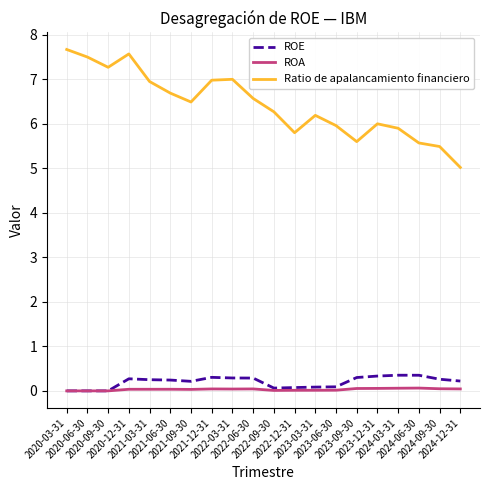

Count the ROA values in the range 0 to 1.

20